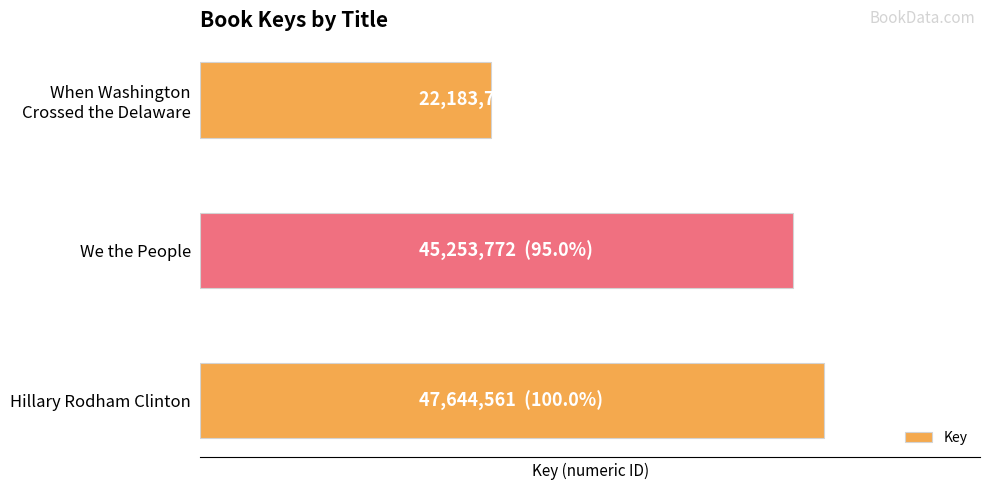

List the labels in order of value, smallest first.

When Washington
Crossed the Delaware, We the People, Hillary Rodham Clinton